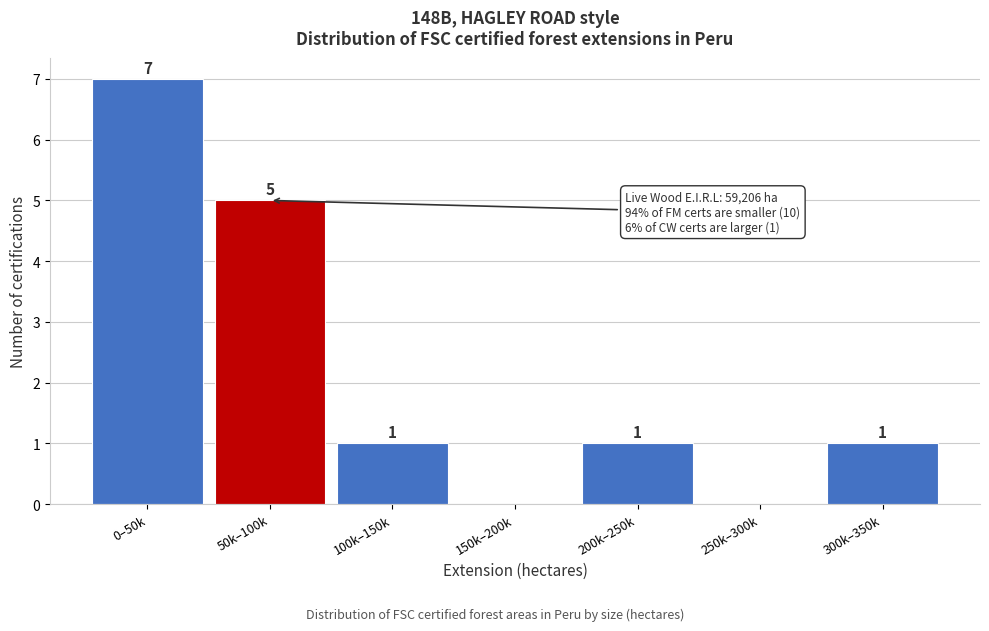

Reading left to right, extract all data points from this chart.

0–50k=7	50k–100k=5	100k–150k=1	150k–200k=0	200k–250k=1	250k–300k=0	300k–350k=1